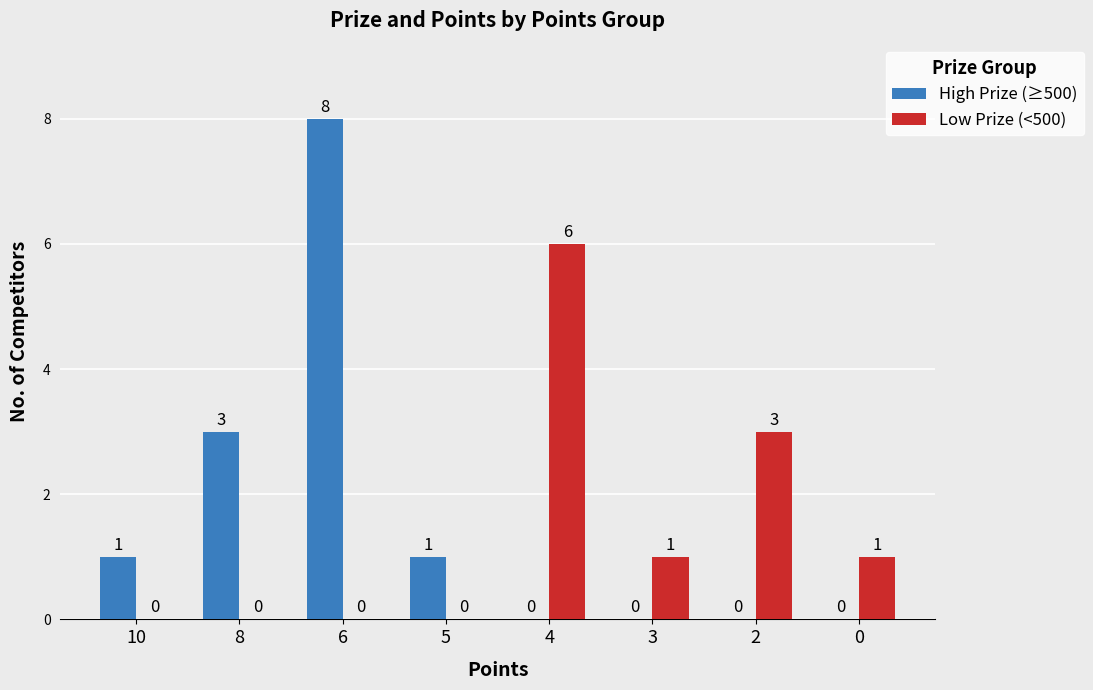

What is the difference between the Low Prize (<500) values at 2 and 6?

3